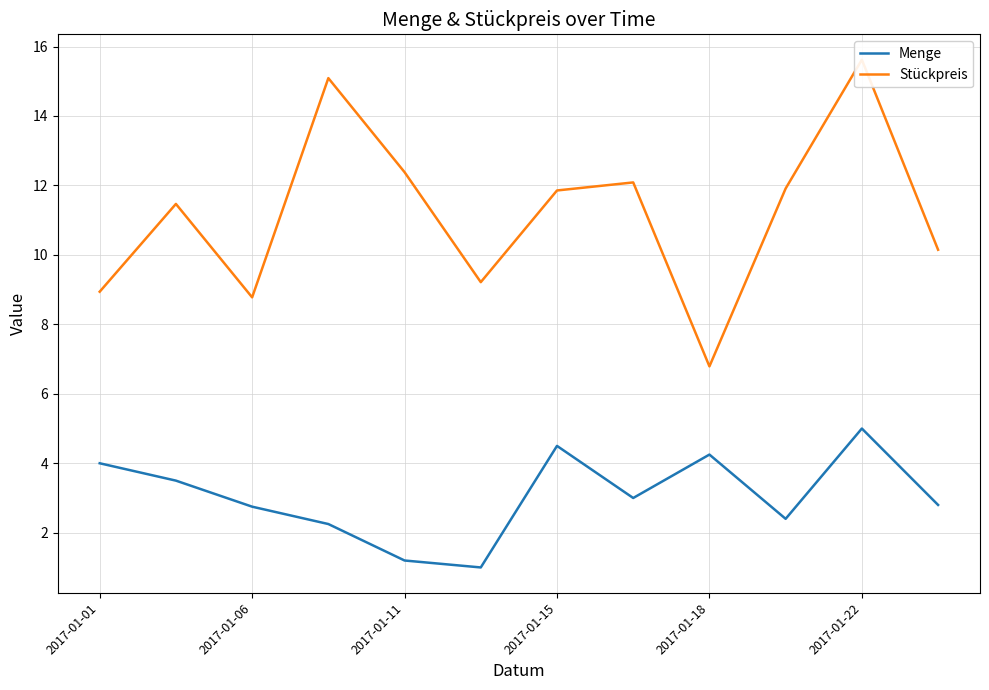

Does the chart have visible grid lines?

Yes